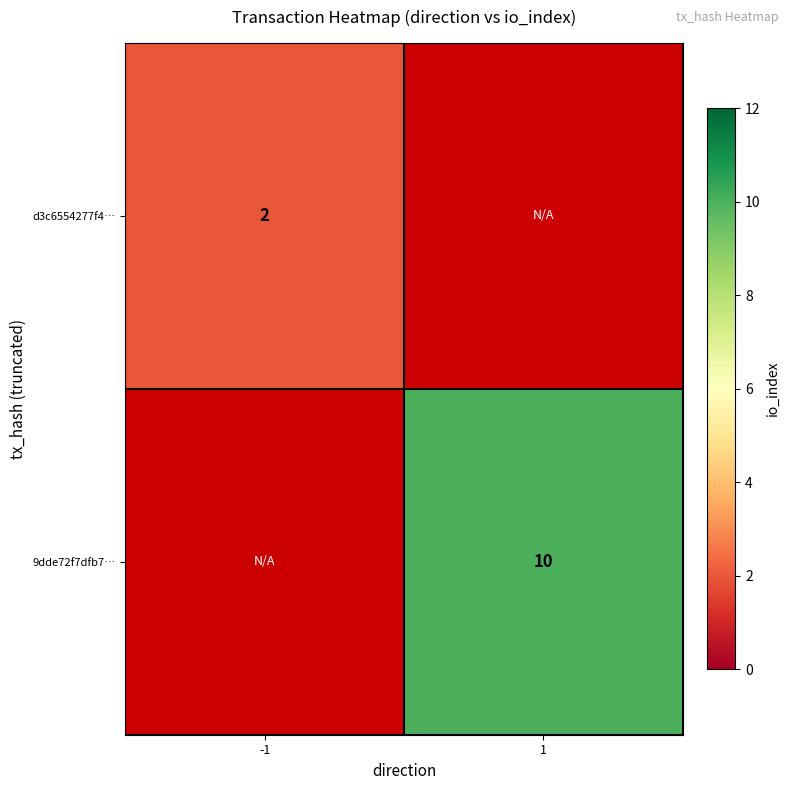

How many distinct data groups are displayed?

2